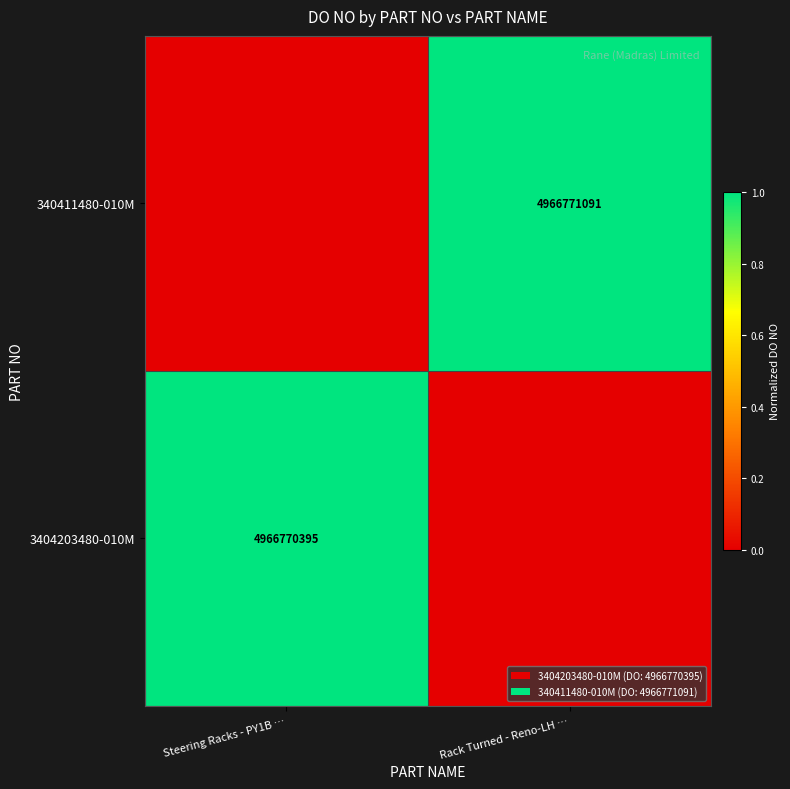

True or false: 340411480-010M has a value of 7761242740 at Rack Turned - Reno-LH ….

False